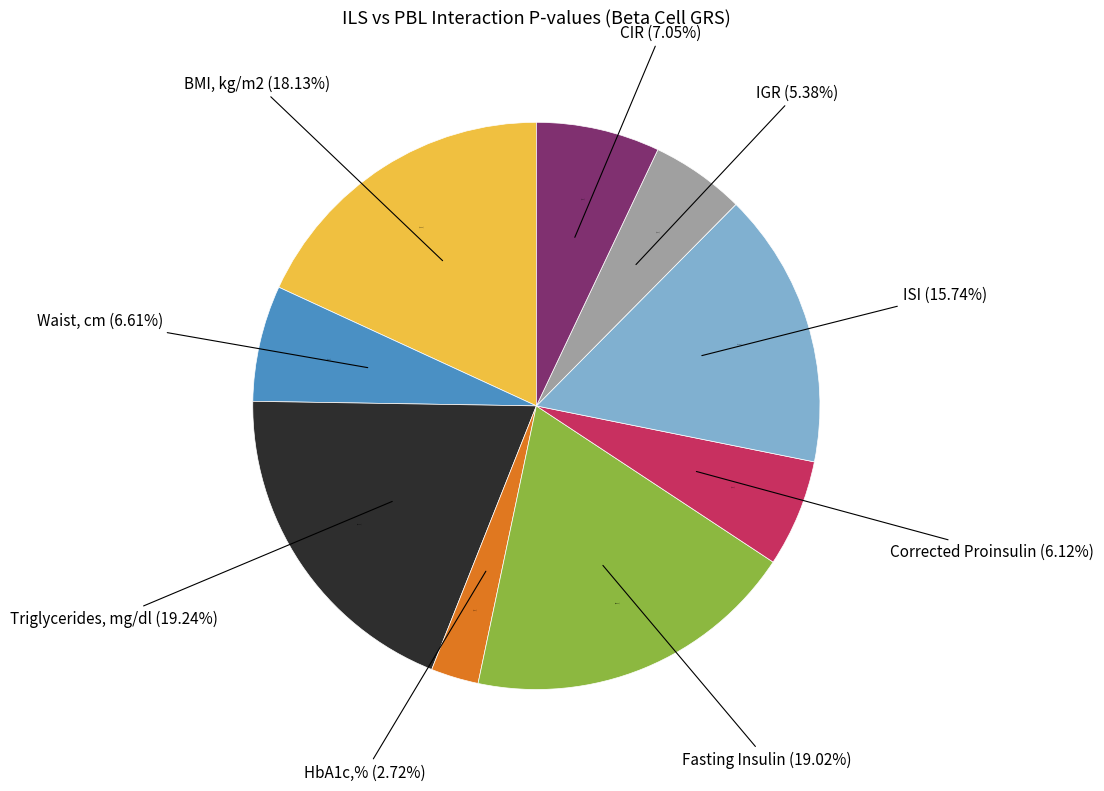

To the nearest percent, what portion does IGR represent?

5%